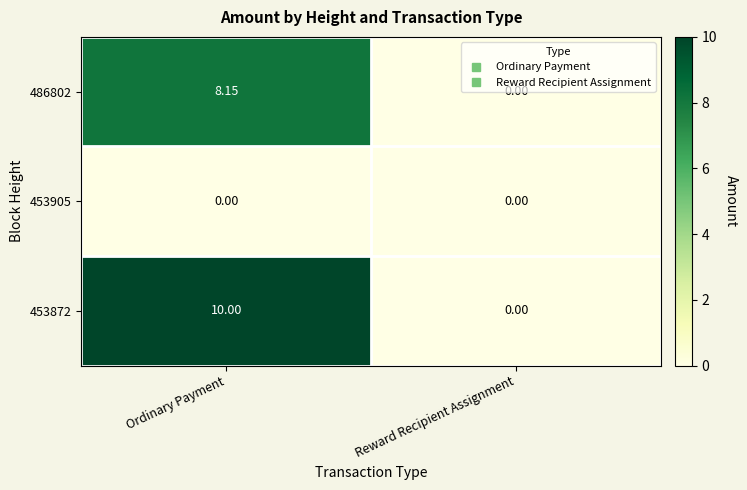

List the labels in order of 486802 value, largest first.

Ordinary Payment, Reward Recipient Assignment